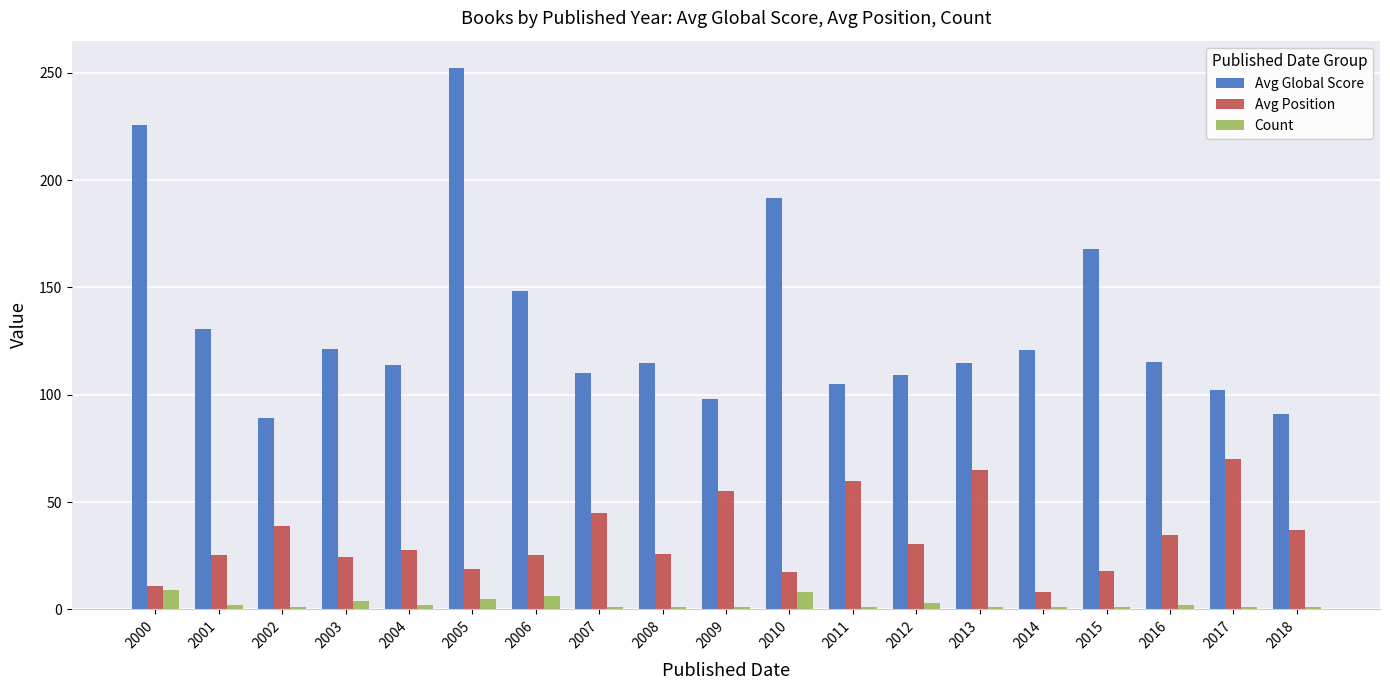

Does the chart contain stacked bars?

No